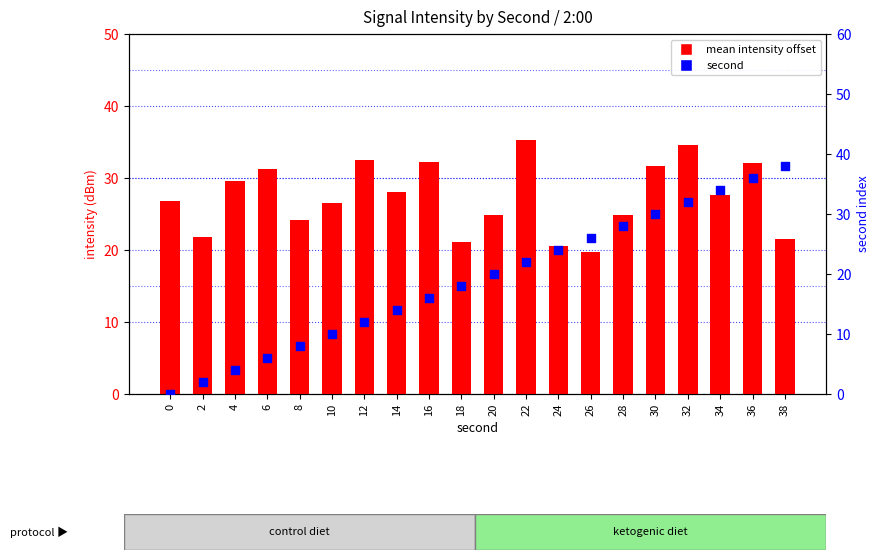

What are all the series names shown in the legend?

mean intensity offset, second